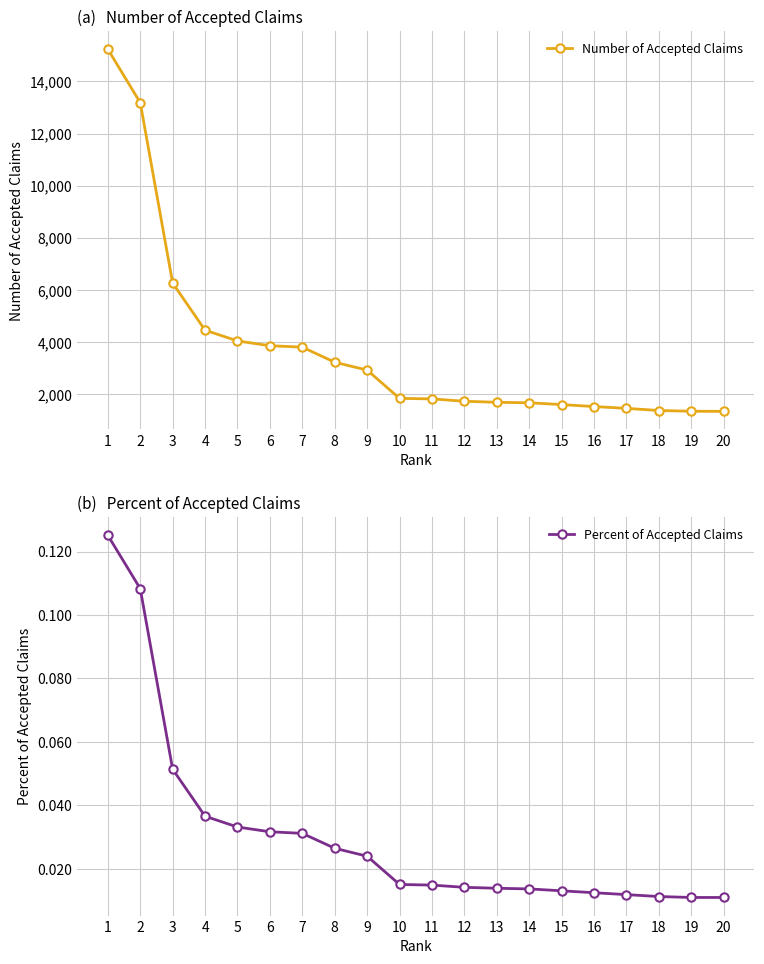

Where is Number of Accepted Claims nearest to the value 8288?

3